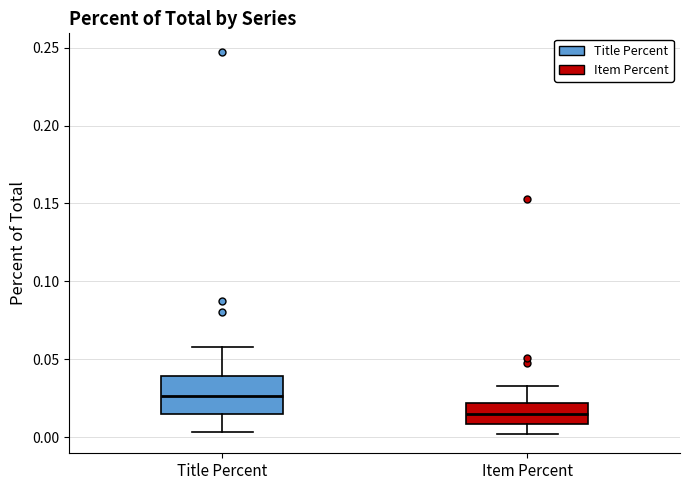

Which box is the tallest, from its lower edge to its upper edge?

Title Percent